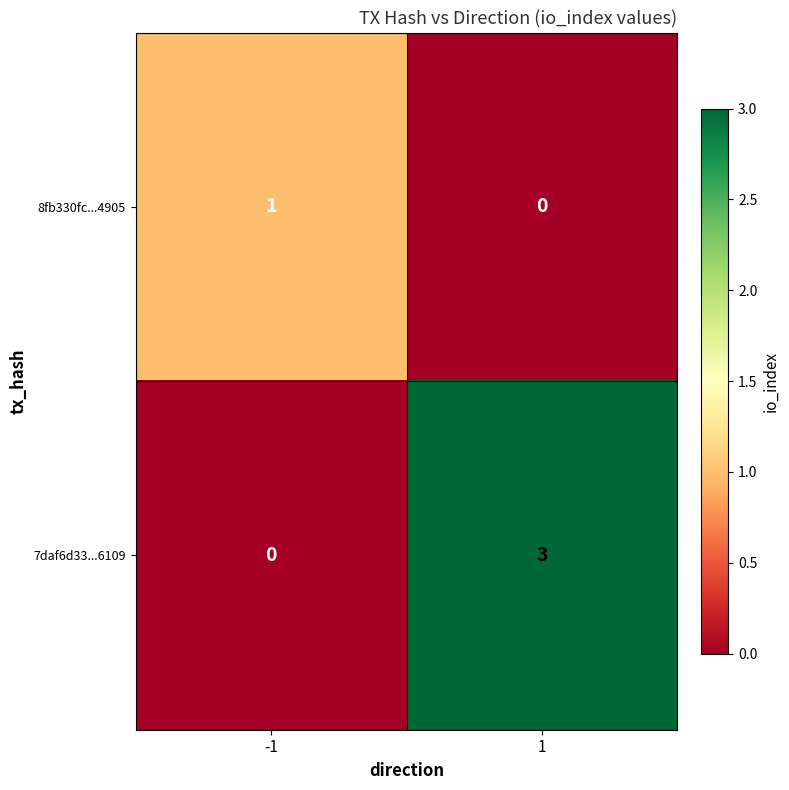

Is it true that 8fb330fc...4905 equals 0 at -1?

False